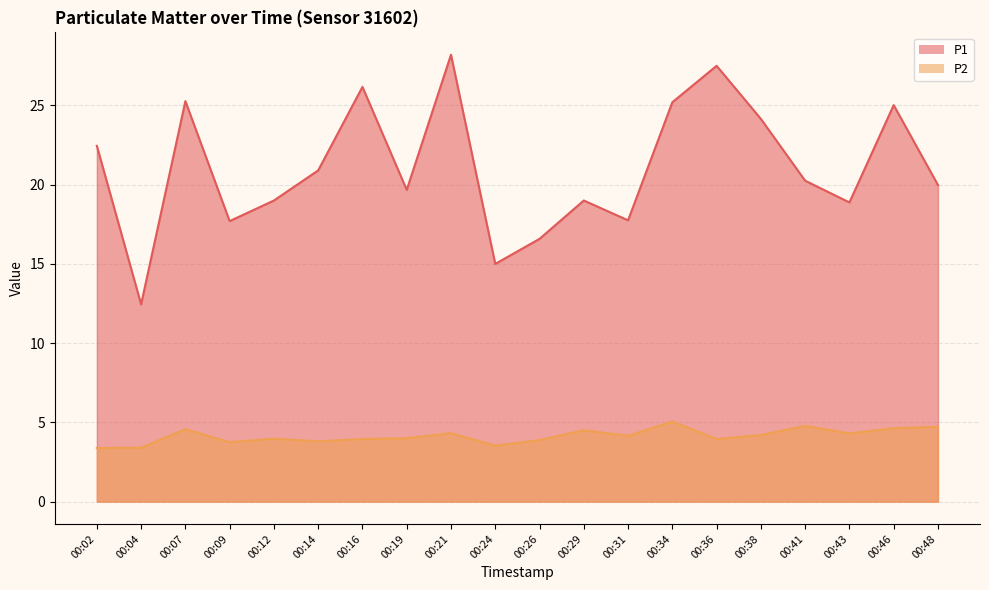

How many data points does each series have?

20